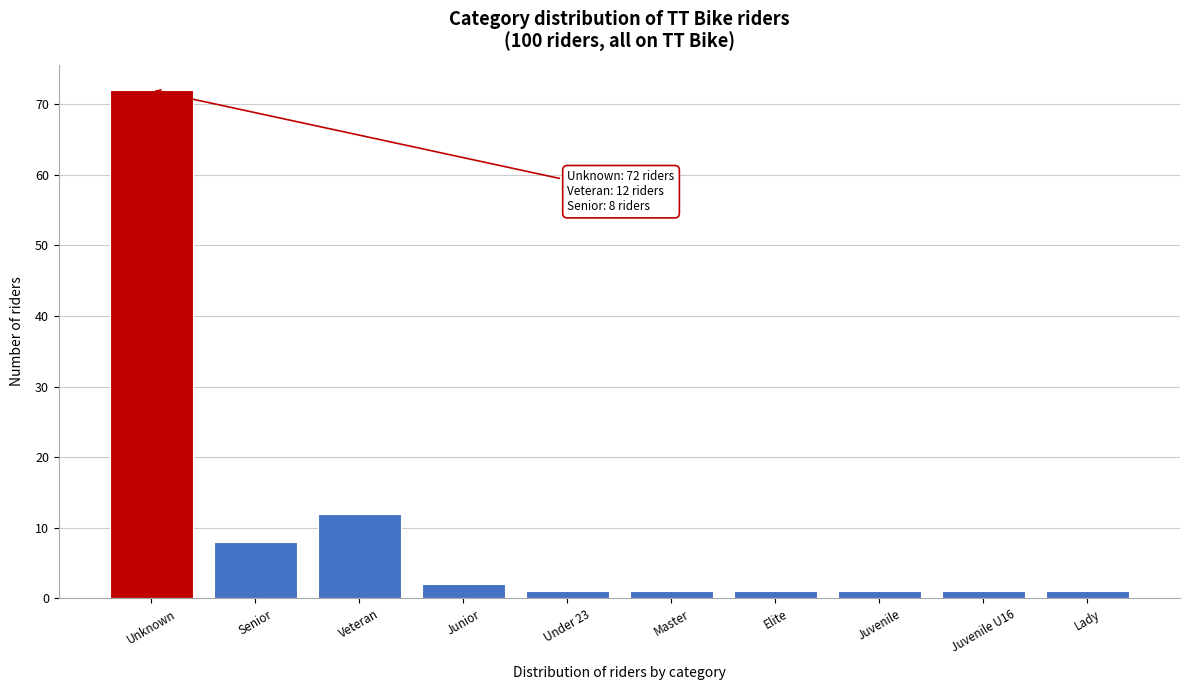

Reading left to right, list all the values displayed in this chart.

72	8	12	2	1	1	1	1	1	1